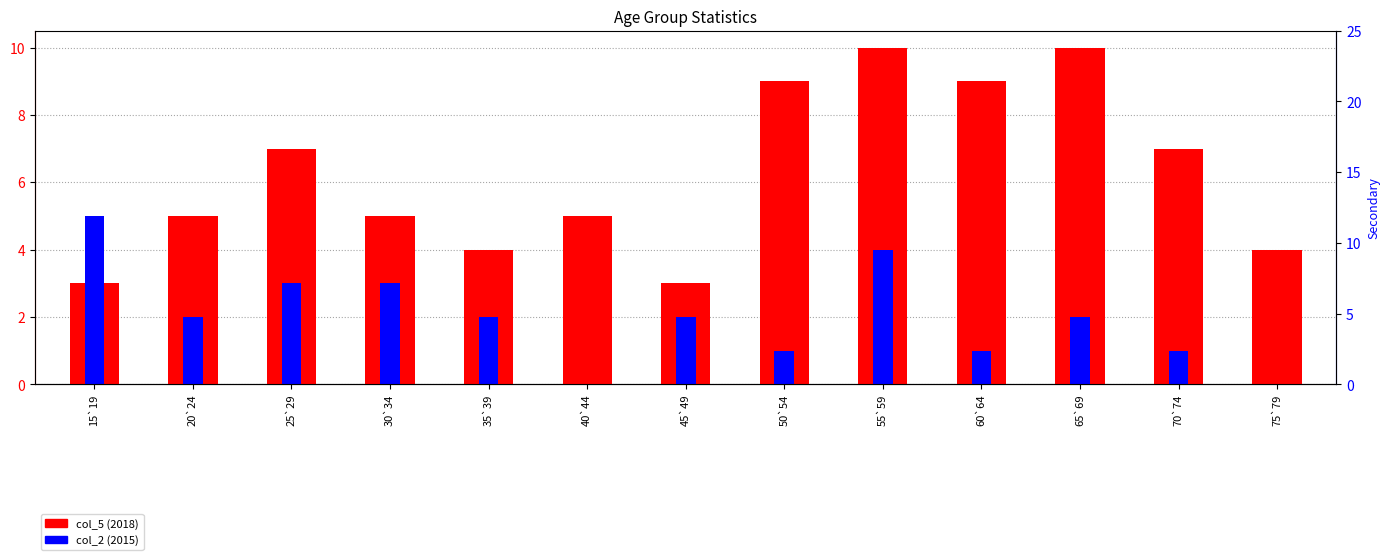

At 60`64, list the series in order from smallest to largest.

col_2 (2015), col_5 (2018)